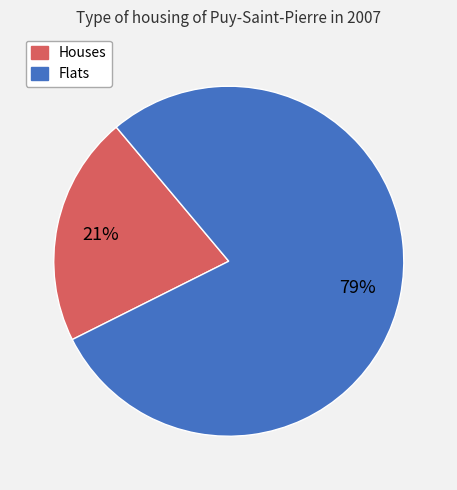

Is there a majority slice in this chart?

Yes